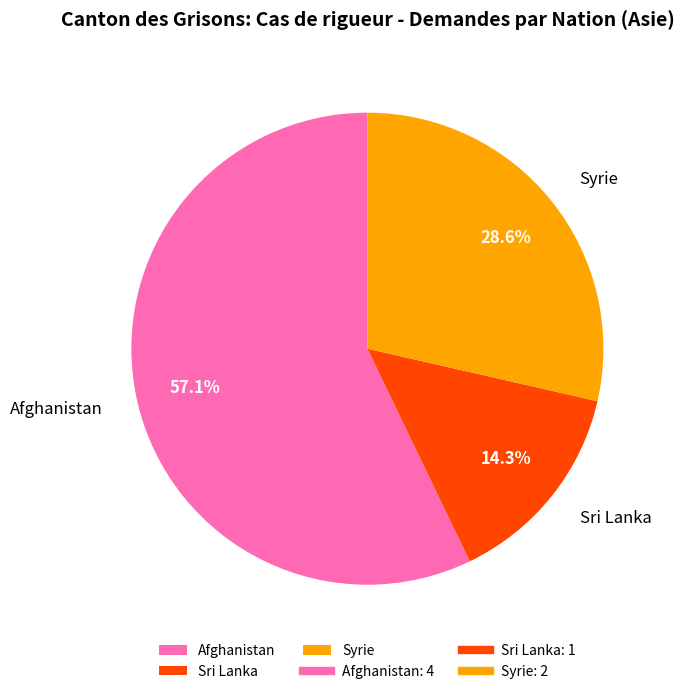

Count the number of slices in the pie.

3